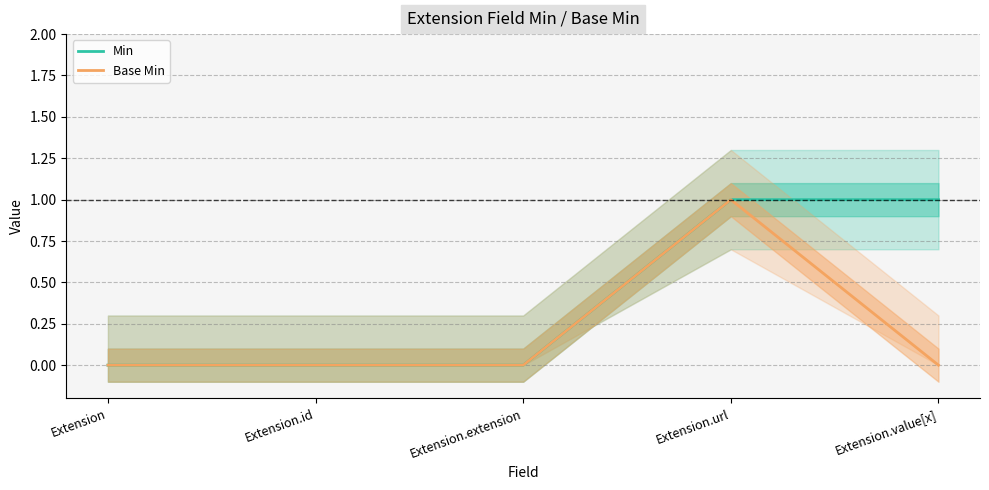

True or false: Min has more than 1 points higher than both neighbors.

False